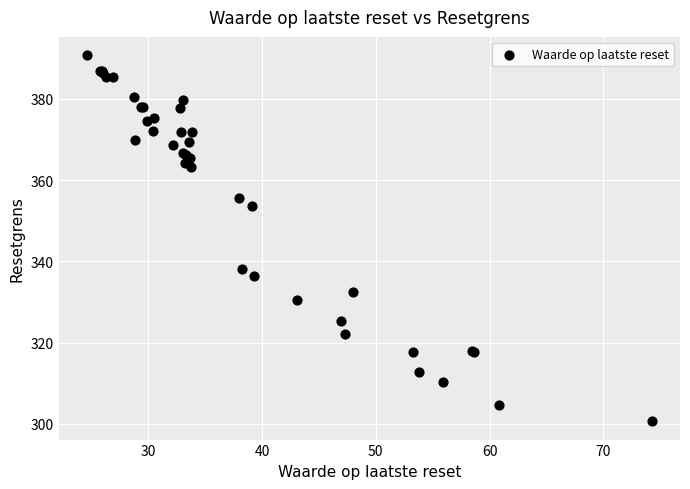

What Y value in the scatter plot is closest to 345?

338.2